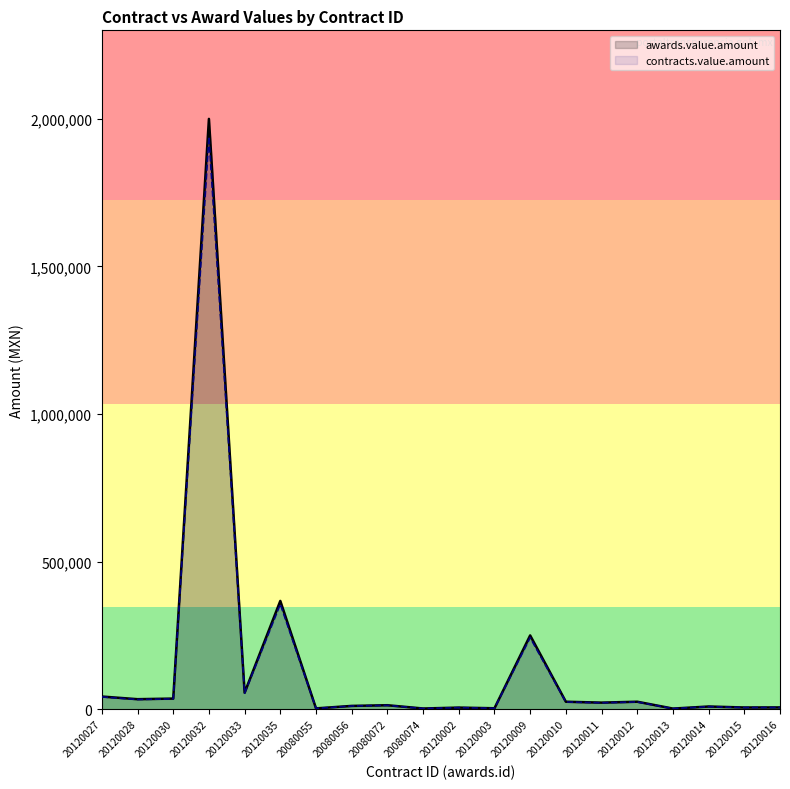

Reading left to right, what are all the values shown in this chart?

awards.value.amount: 42962.8	33959.2	36029.0	2000000.0	56010.0	366900.0	2800.0	11187.0	13512.0	2400.0	5500.0	3199.5	250000.0	25357.6	22335.0	25391.5	2129.0	9164.6	5829.0	6066.4
contracts.value.amount: 41673.9	32940.4	34948.1	1940000.0	54329.7	355893.0	2716.0	10851.4	13106.6	2328.0	5335.0	3103.5	242500.0	24596.9	21665.0	24629.8	2065.1	8889.7	5654.2	5884.4